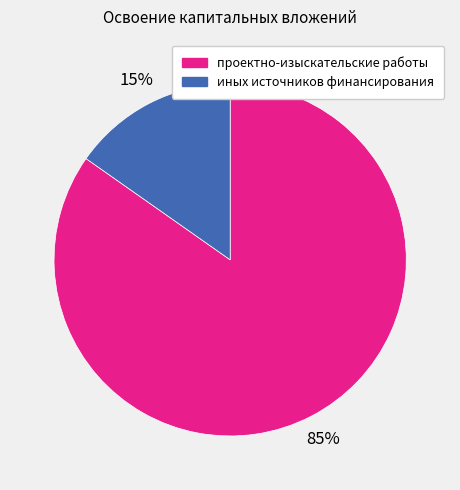

Between иных источников финансирования and проектно-изыскательские работы, which is larger?

проектно-изыскательские работы